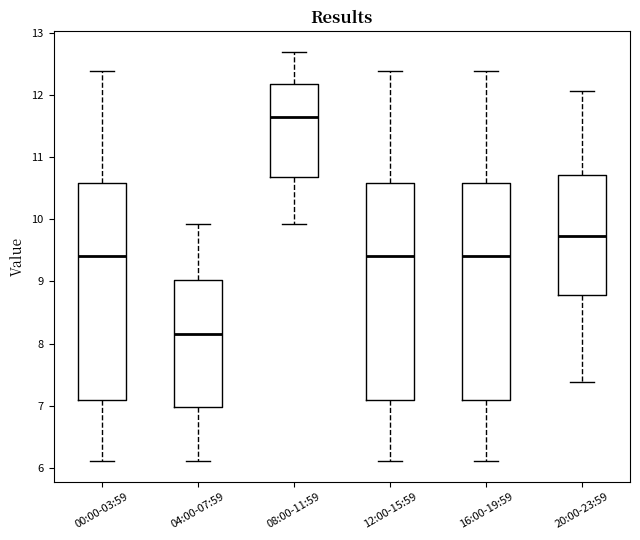

Where does the median line of the box for 04:00-07:59 sit on the y-axis? The values are not printed on the chart, so give them approximately, as read against the axis.

8.2